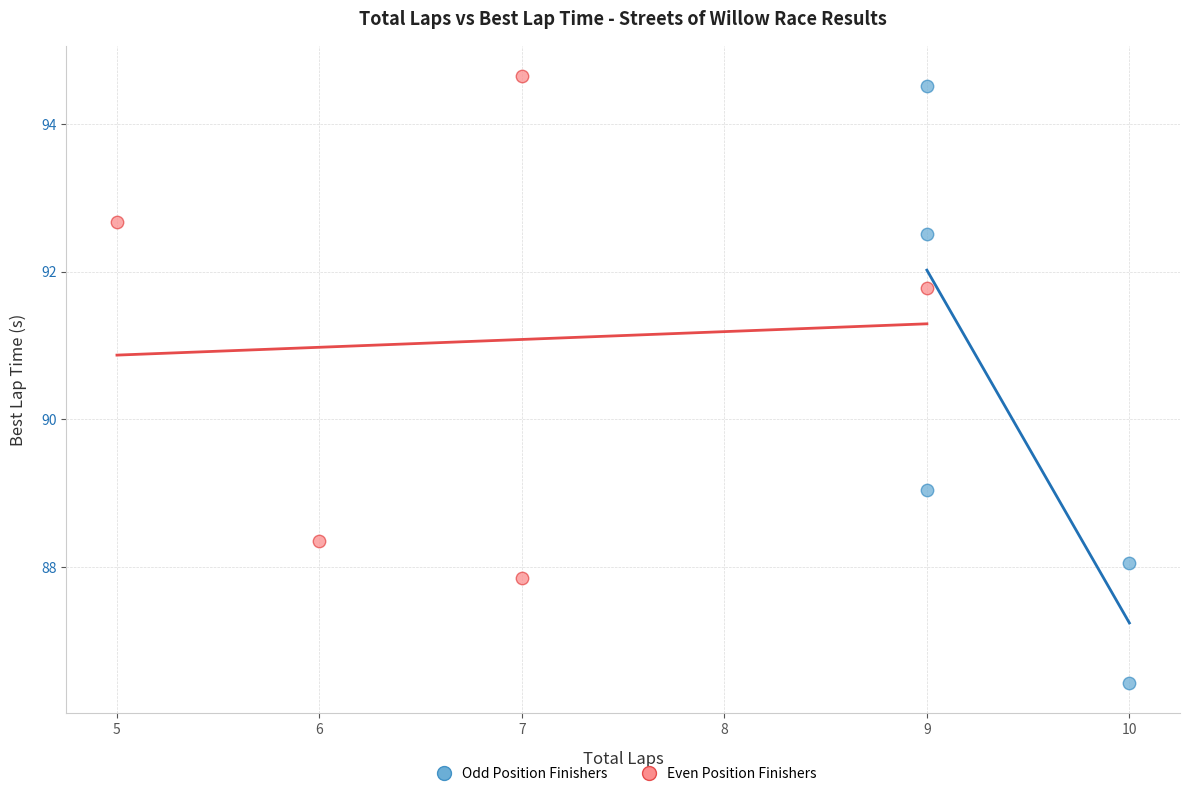

What are all the series names shown in the legend?

Odd Position Finishers, Even Position Finishers